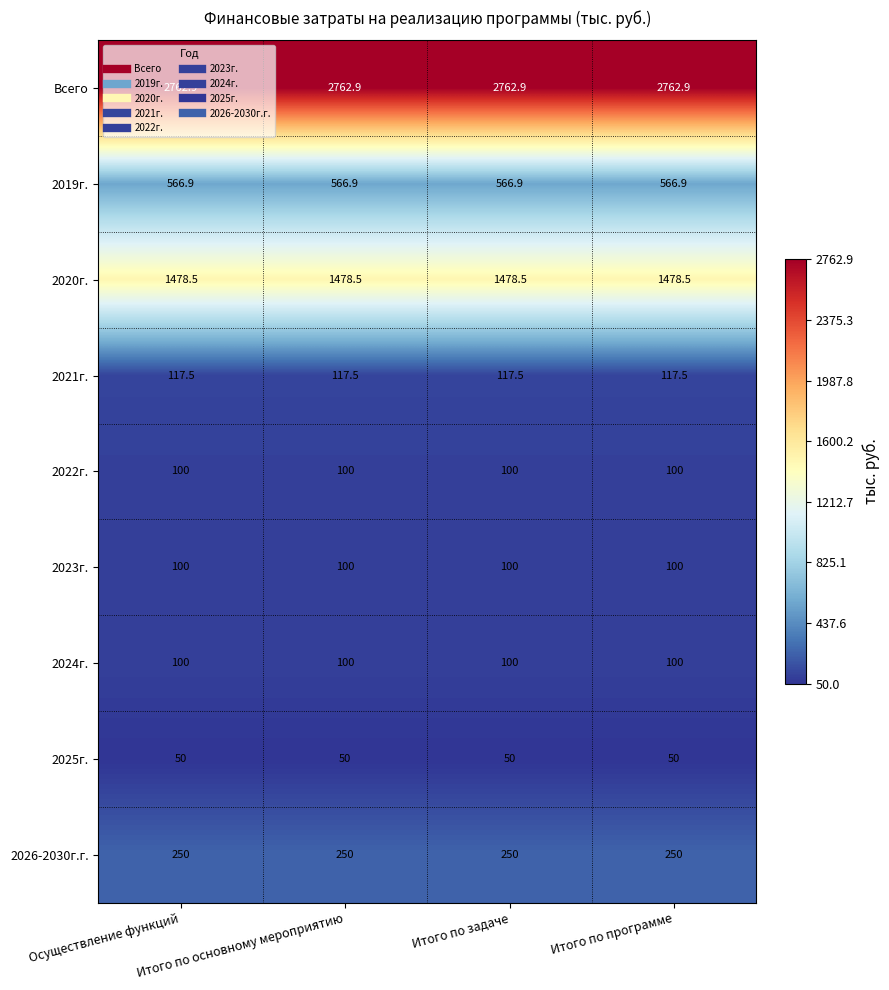

What is the difference between the highest and lowest values at Итого по основному мероприятию?

2712.9